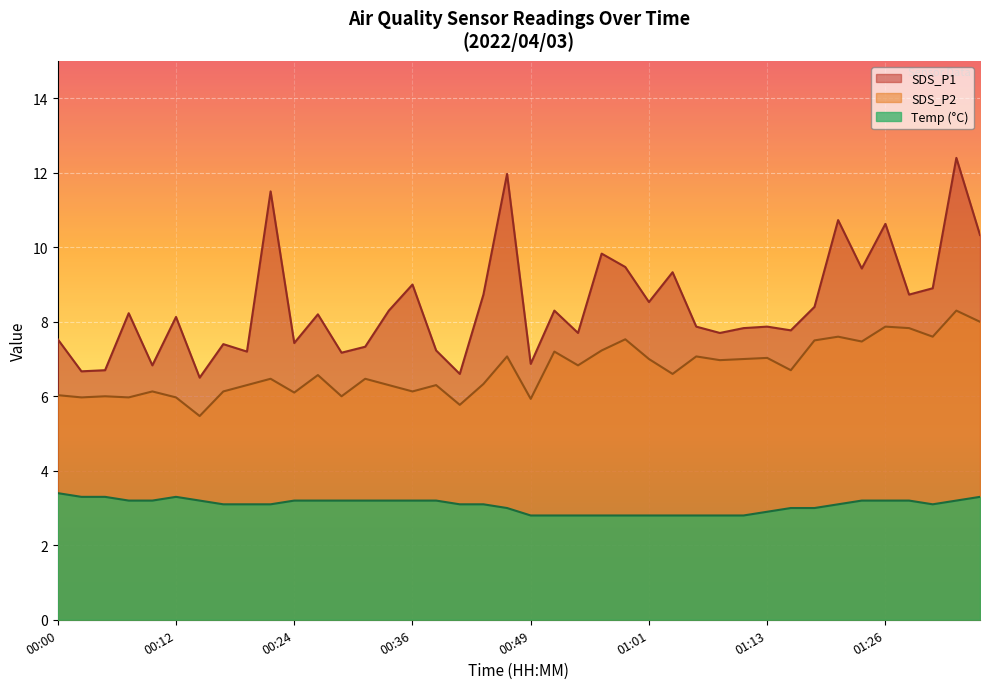

What is the value of the SDS_P2 point at the 40th from the left?

8.0